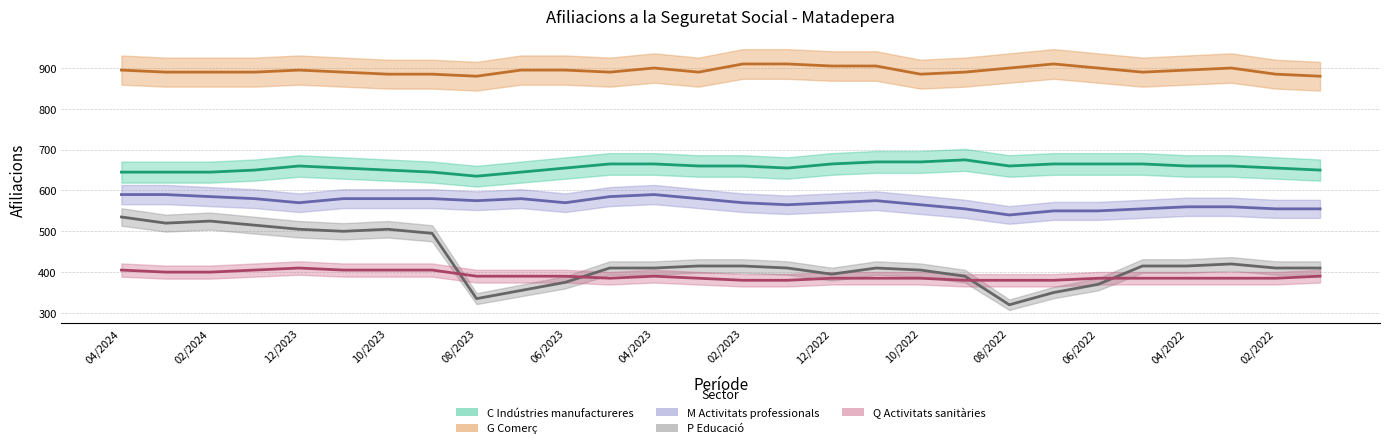

Which series has the largest total across all categories?

G Comerç